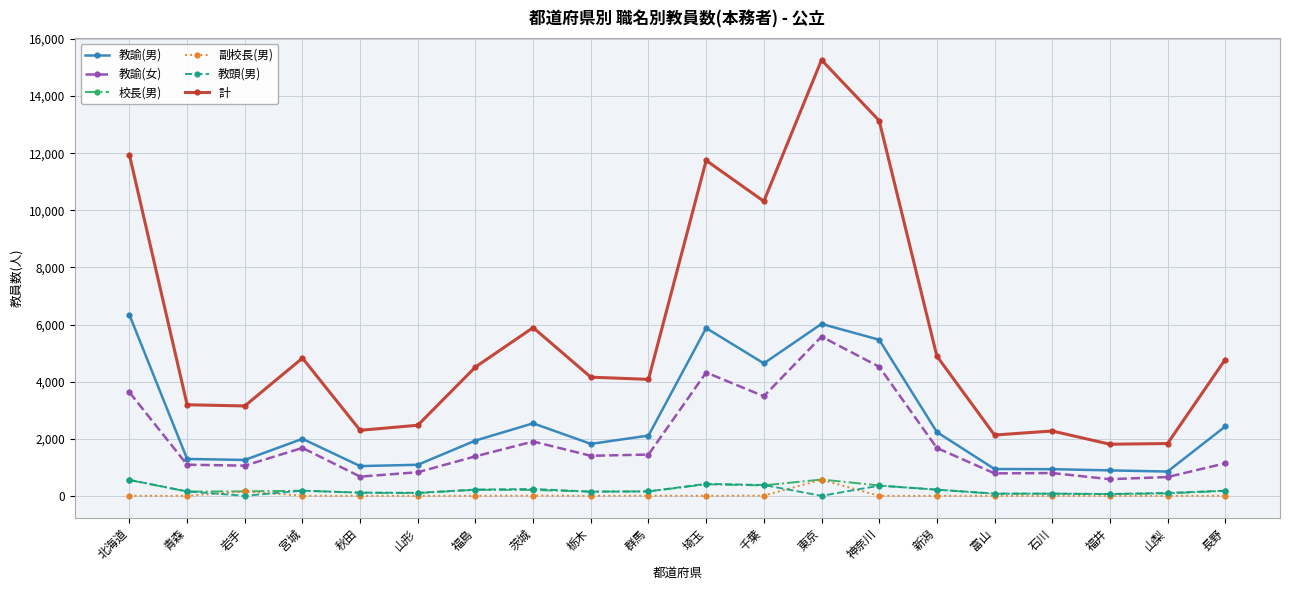

True or false: 校長(男) and 教諭(女) cross at least once.

False